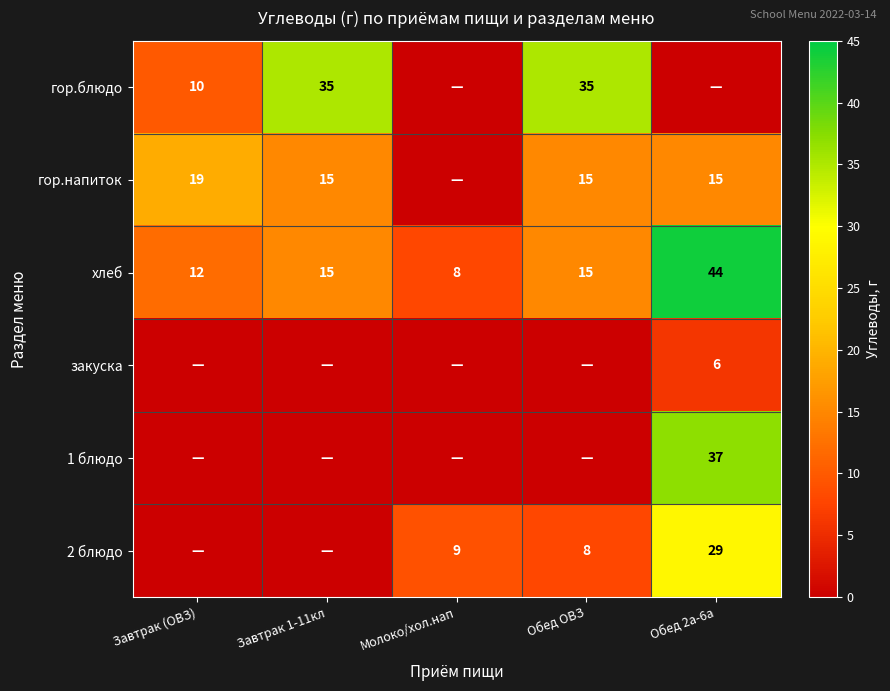

What is the difference between the гор.напиток values at Завтрак 1-11кл and Завтрак (ОВЗ)?

4